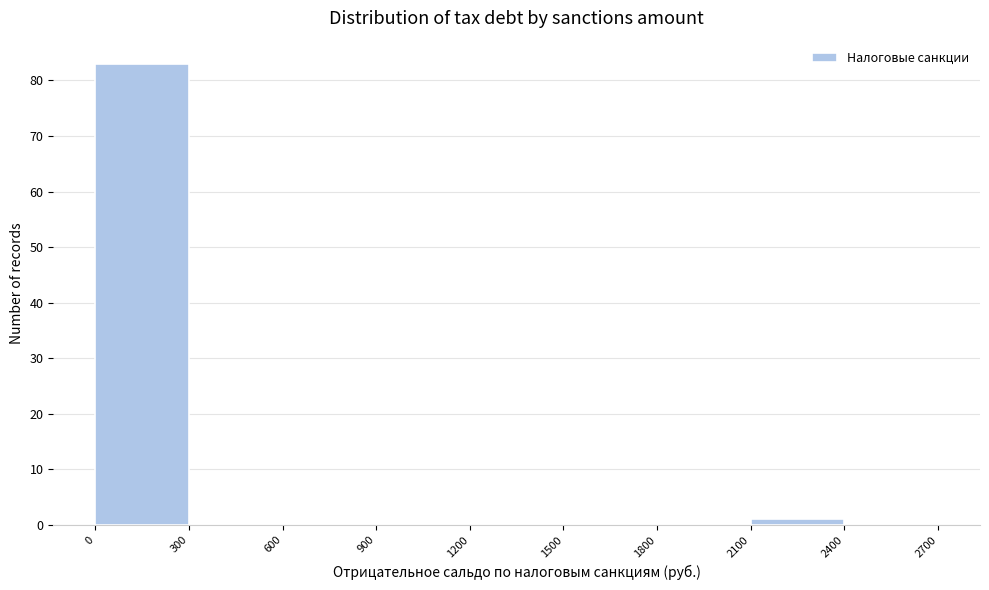

What is the height of the bar covering 2100 to 2400 on the x-axis? The values are not printed on the chart, so give them approximately, as read against the axis.

1